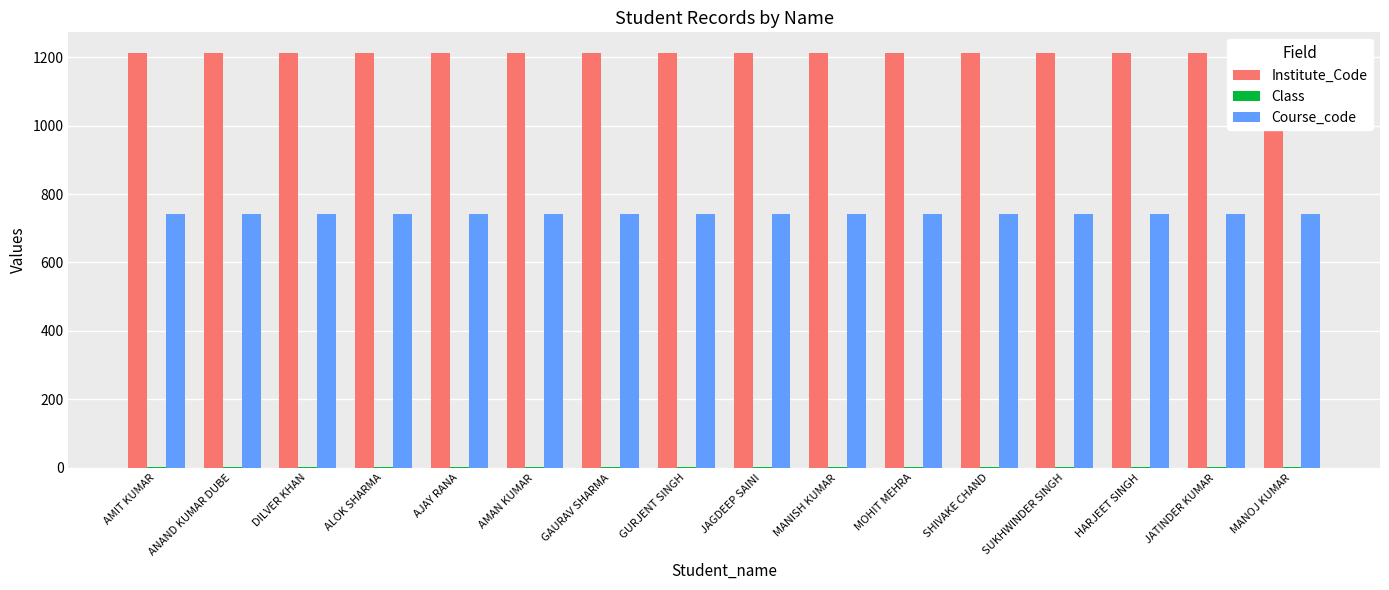

What are all the series names shown in the legend?

Institute_Code, Class, Course_code